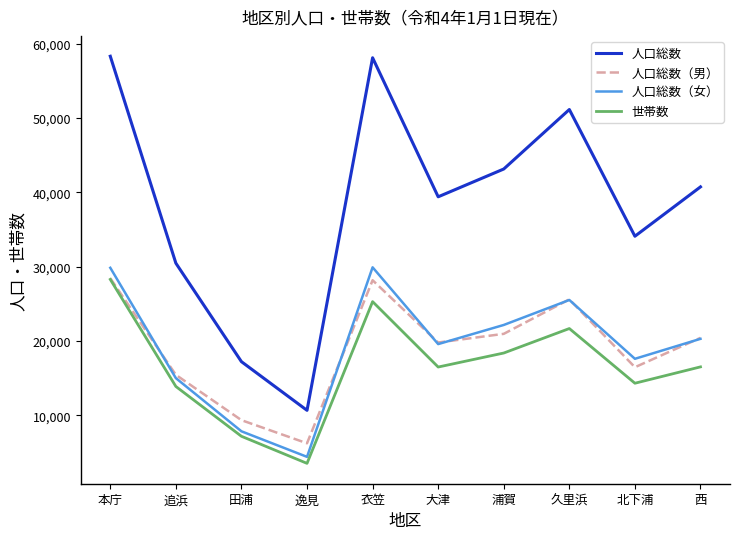

True or false: 人口総数（男） has a value of 25608 at 久里浜.

True